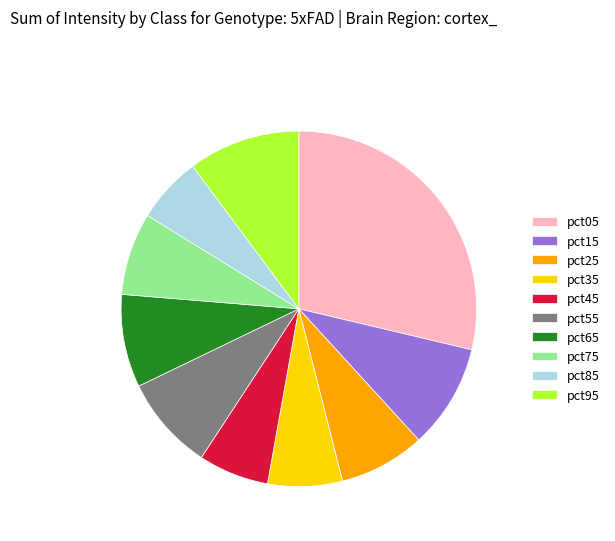

True or false: pct85 accounts for 1% of the total.

False